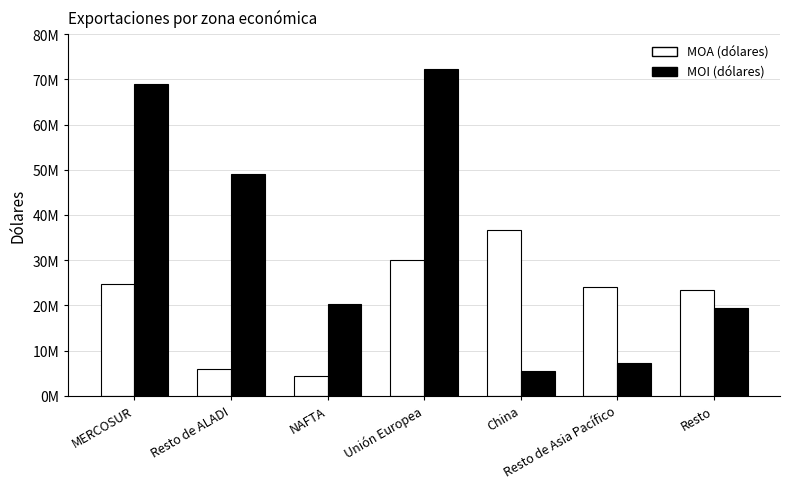

What are all the series names shown in the legend?

MOA (dólares), MOI (dólares)